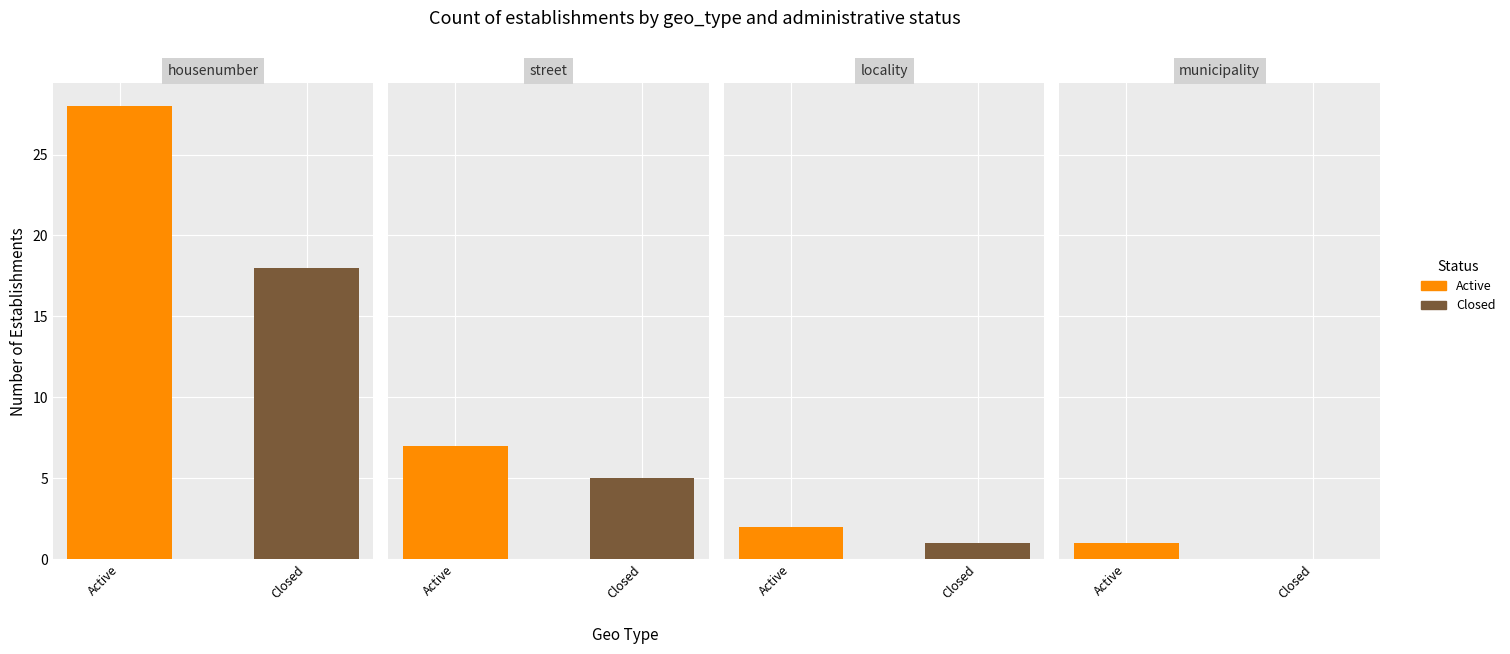

What is the difference between the Closed values at 3 and 0?

18